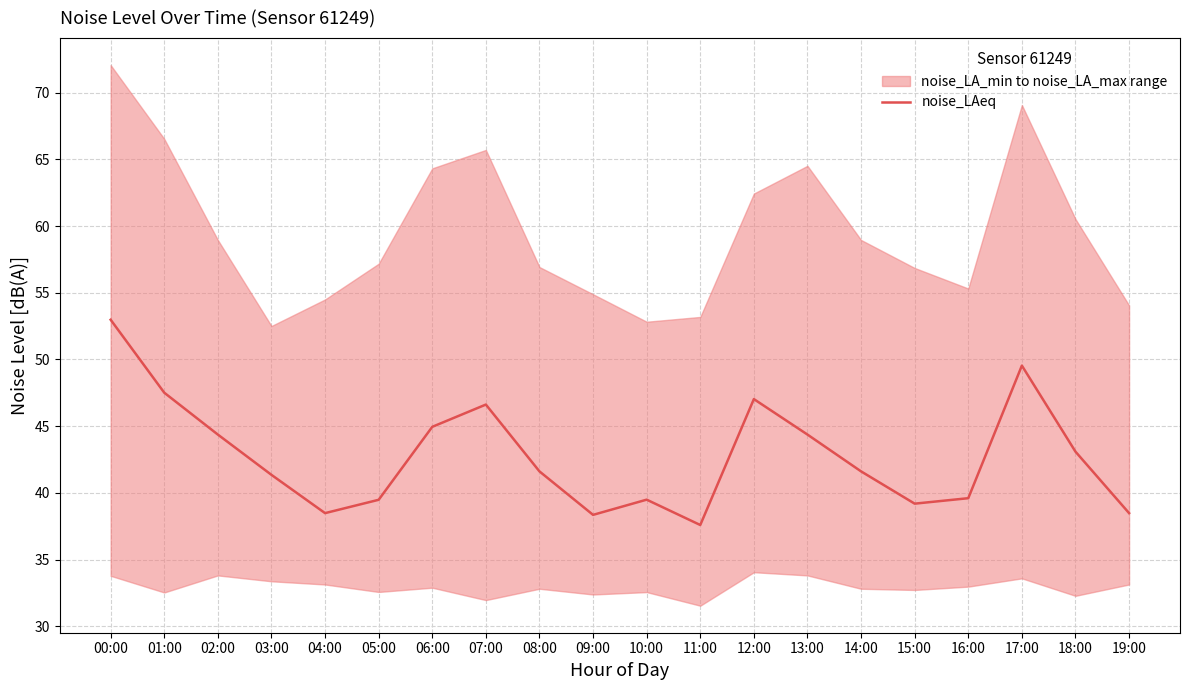

What is the label of the 17th point from the left?

16:00